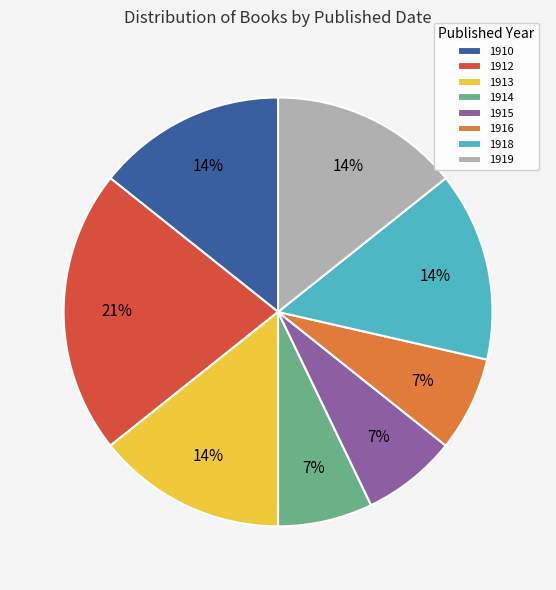

How many segments does this pie chart have?

8